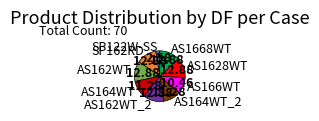

How many segments does this pie chart have?

9